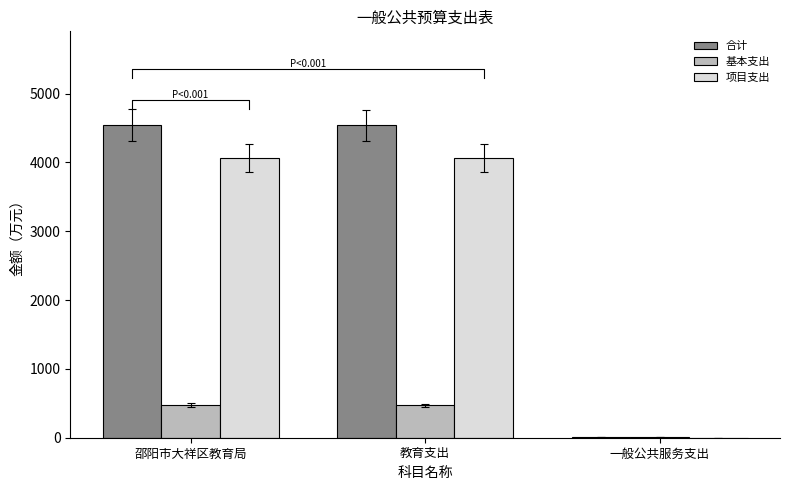

What position from the right is 邵阳市大祥区教育局?

3